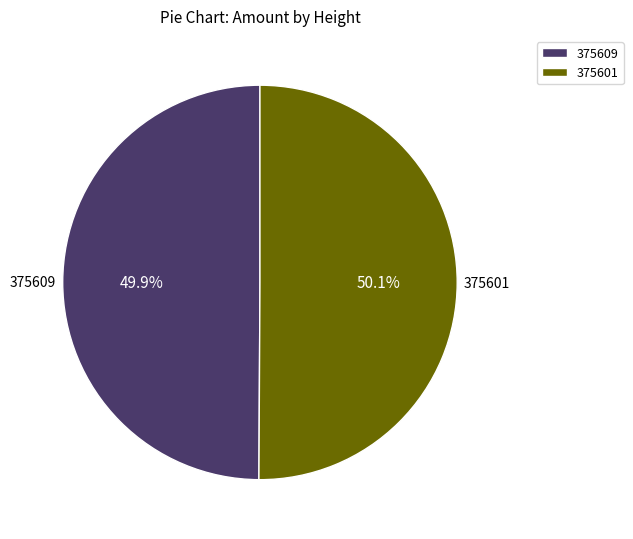

Is there any slice that represents more than half of the pie?

Yes